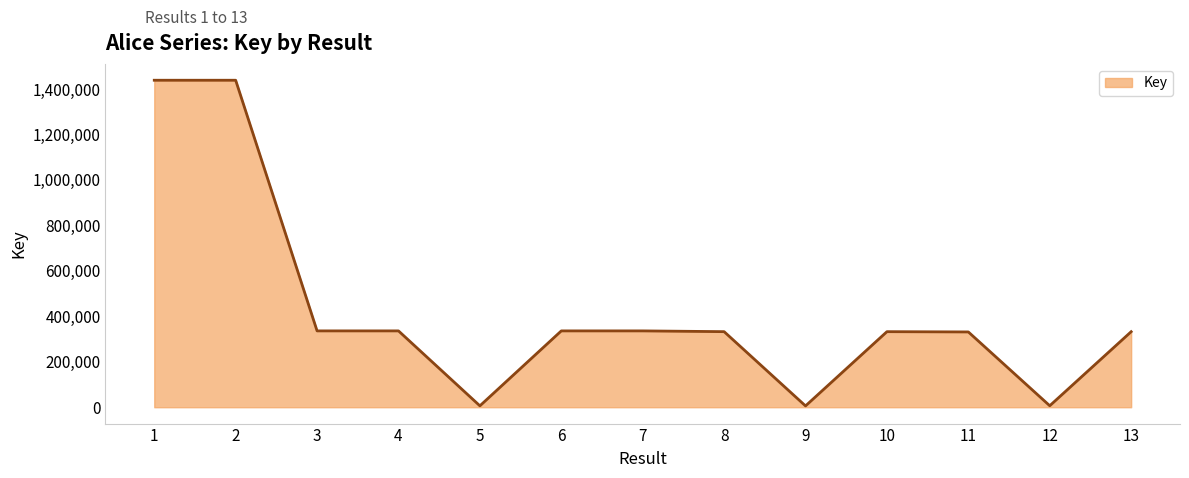

What is the change in value from 1 to 3?

-1102752